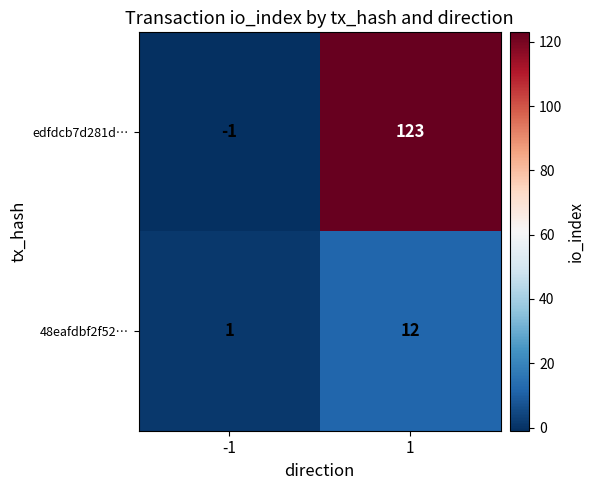

What is the highest value of the 48eafdbf2f52… series?

12